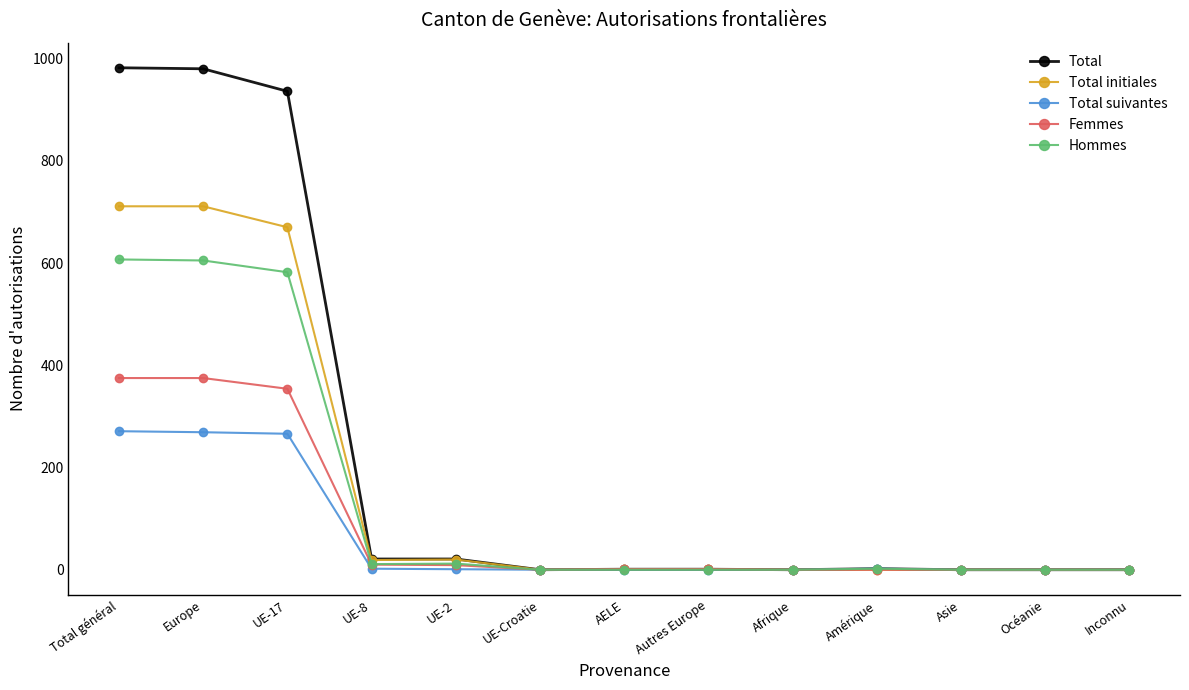

Which series has the largest total across all categories?

Total